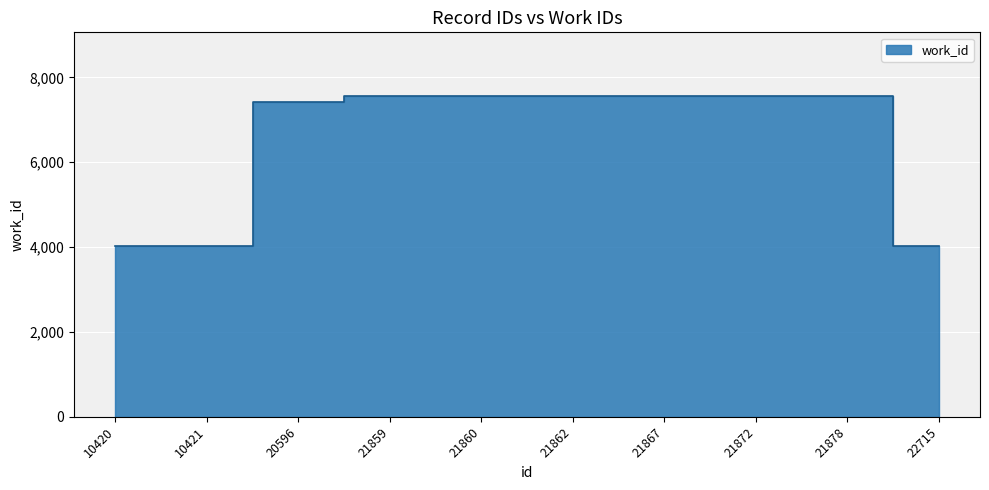

What is the value of the 7th point from the left?

7550